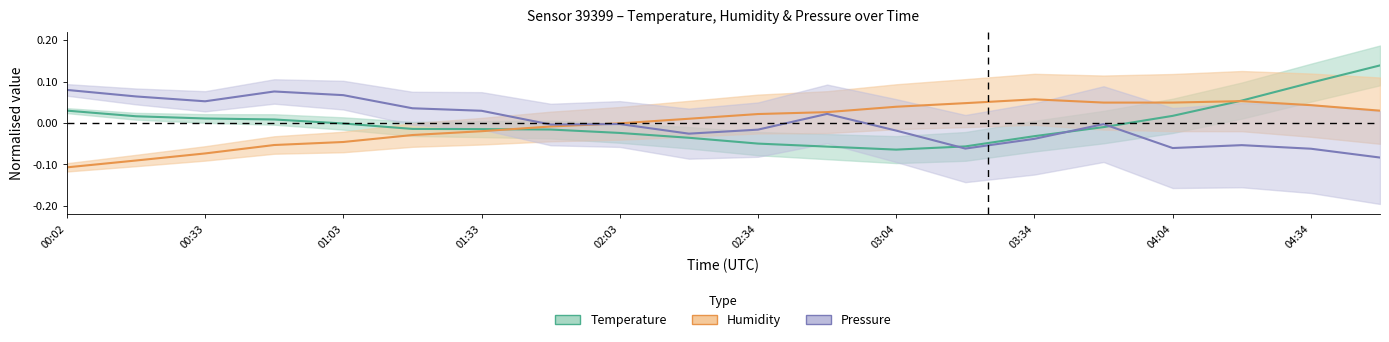

Is the value of Humidity at 00:33 greater than the value of Temperature at 00:02?

No